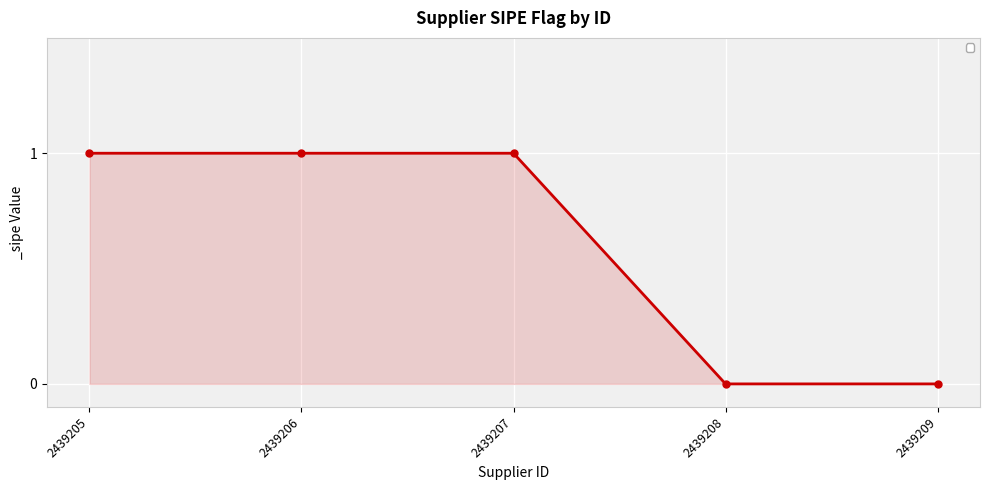

Reading left to right, list all the values displayed in this chart.

2439205=1	2439206=1	2439207=1	2439208=0	2439209=0